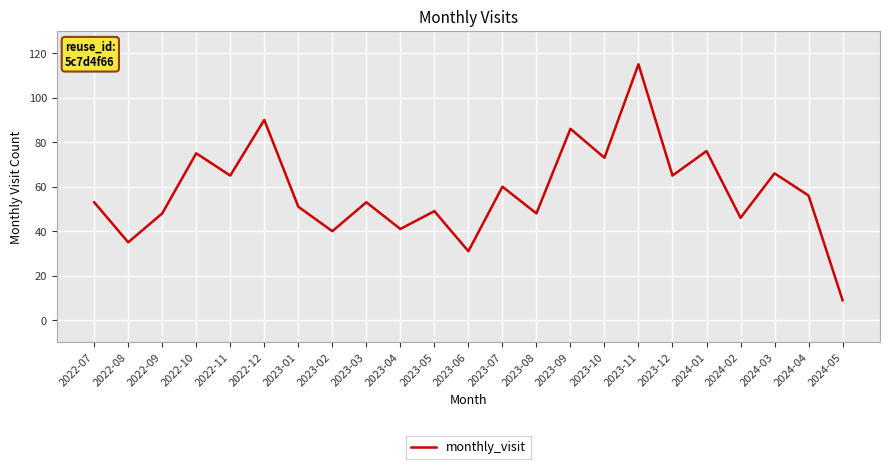

What position from the left is 2024-02?

20